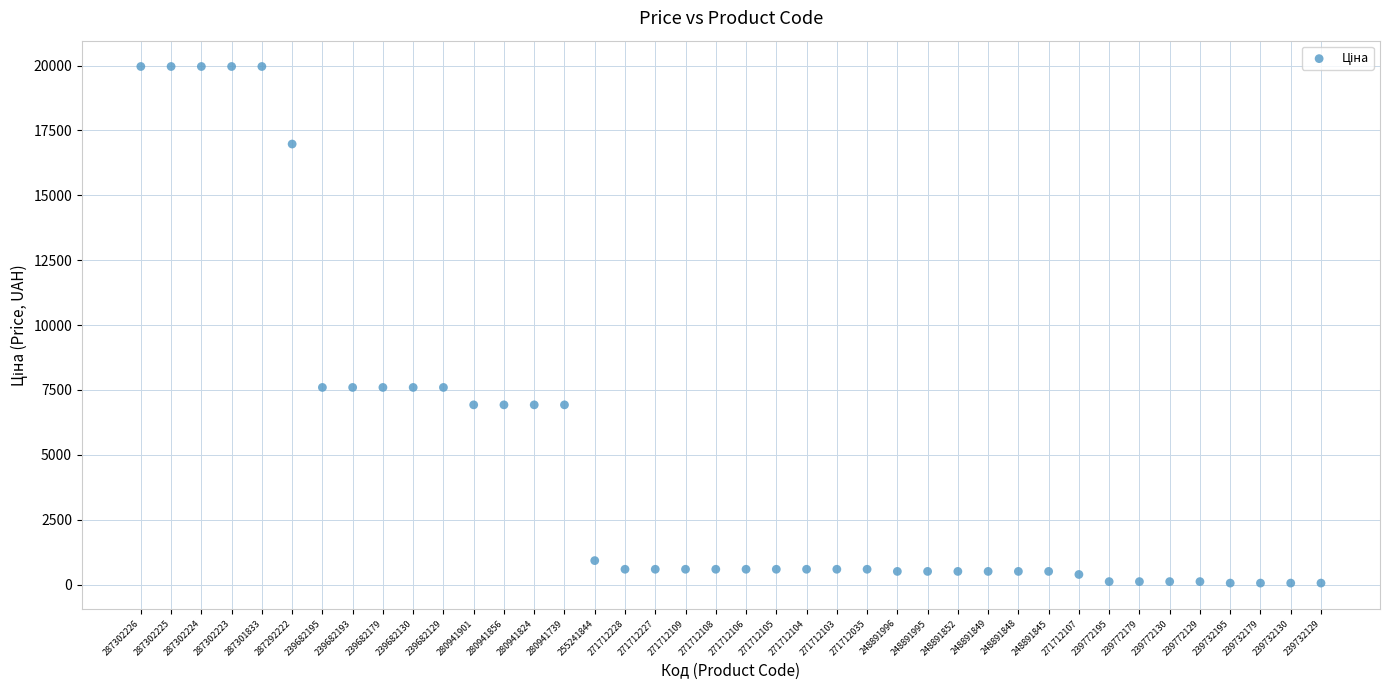

What is the range of Y values (max minus min)?

19907.1